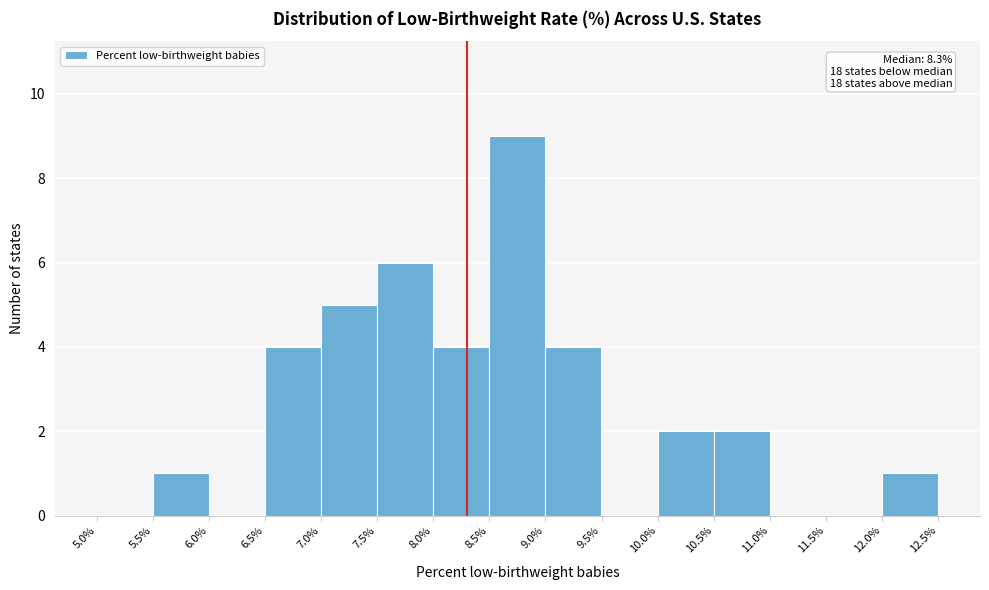

Which range on the x-axis has the tallest bar?

8.5% to 9.0%